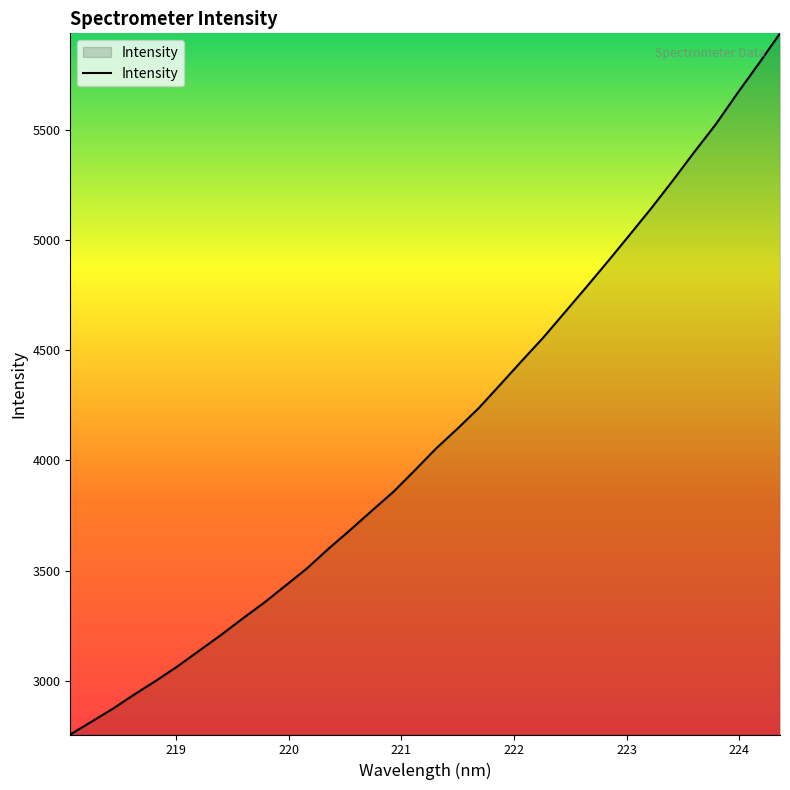

What is the minimum value shown in the chart?

2756.0